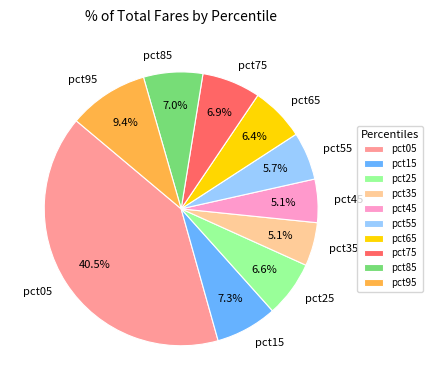

Is the sum of pct25 and pct65 greater than half?

No